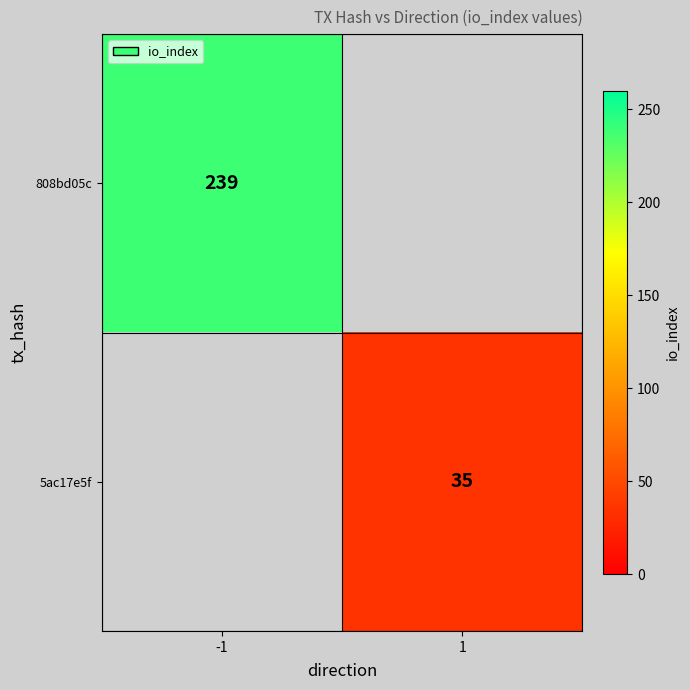

Is it true that 5ac17e5f equals 10 at 1?

False